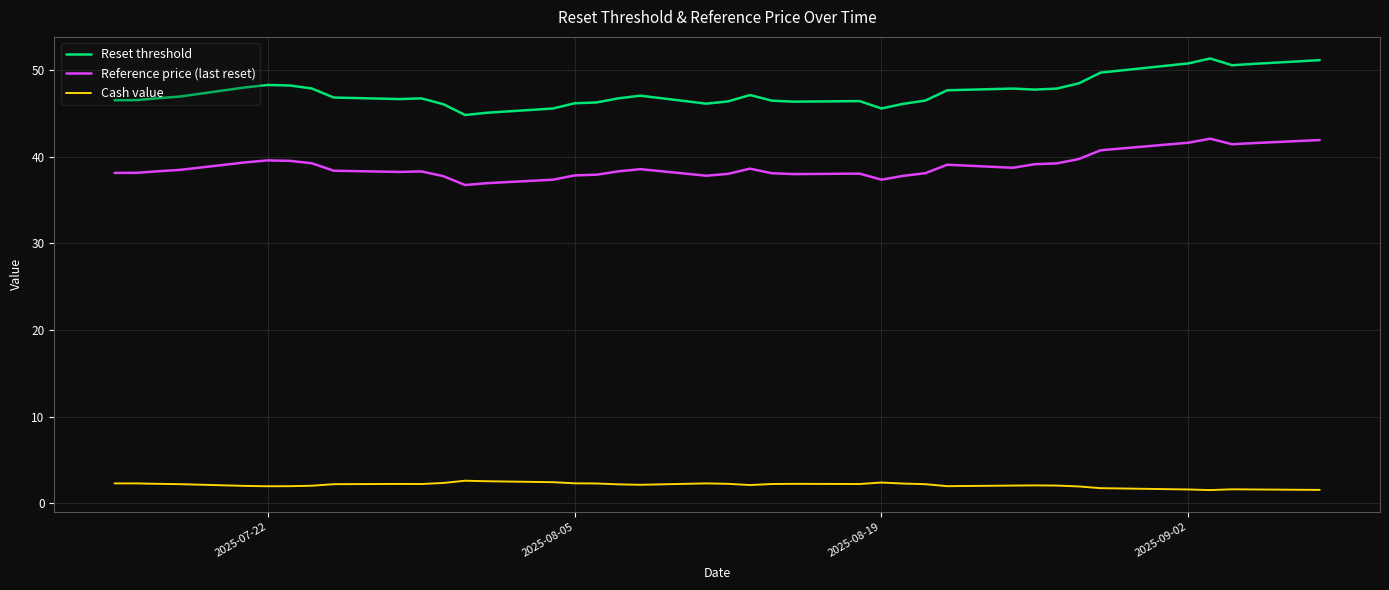

Which series has the largest total across all categories?

Reset threshold